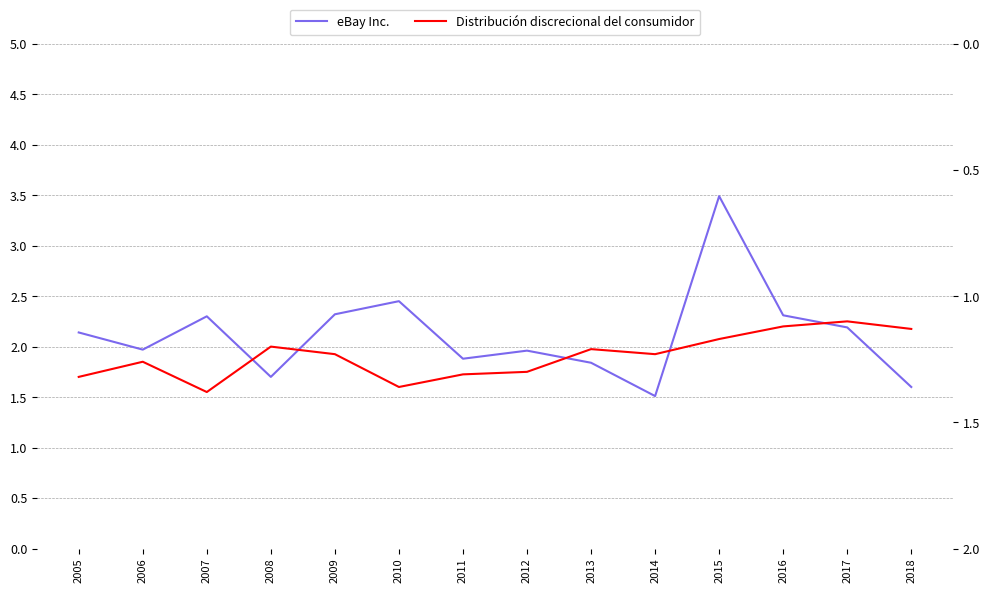

At which label does Distribución discrecional del consumidor reach its peak?

2007